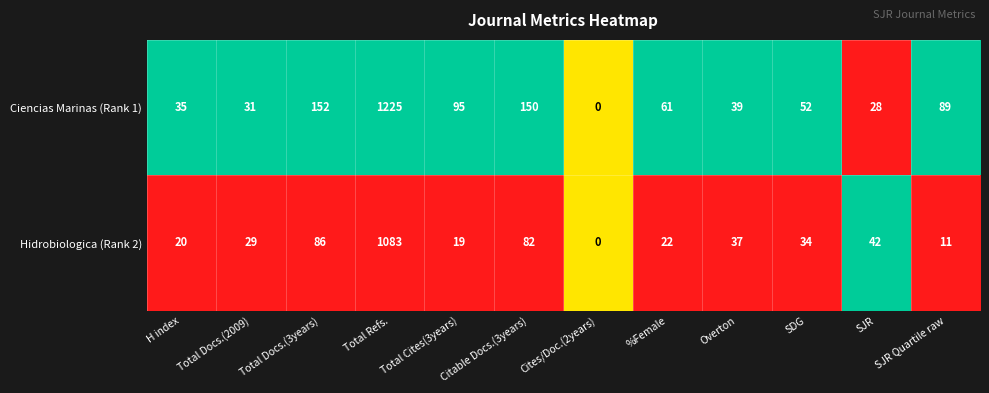

At which category does the chart reach its minimum across all series?

Cites/Doc.(2years)